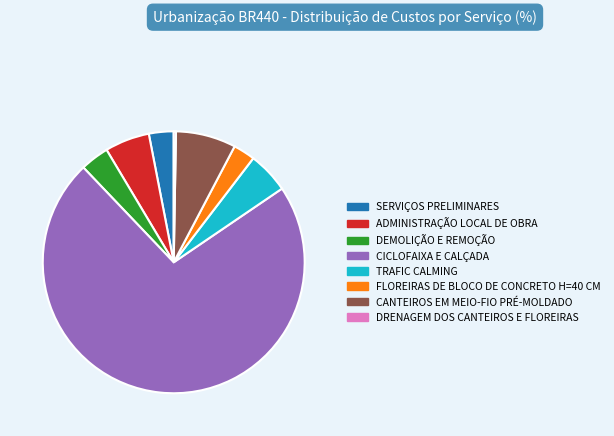

Between CANTEIROS EM MEIO-FIO PRÉ-MOLDADO and ADMINISTRAÇÃO LOCAL DE OBRA, which is larger?

CANTEIROS EM MEIO-FIO PRÉ-MOLDADO